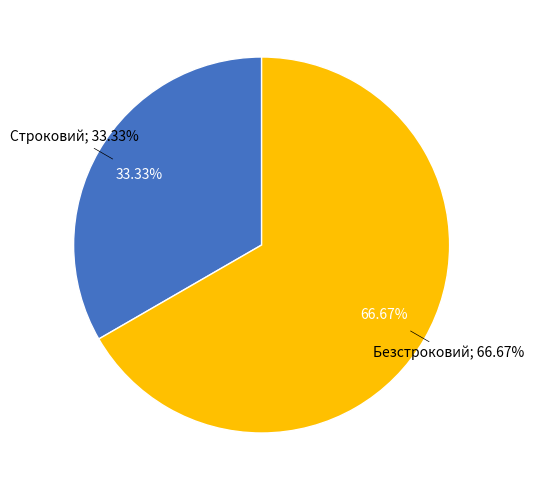

To the nearest percent, what is the difference between the largest and smallest slice percentages?

33%